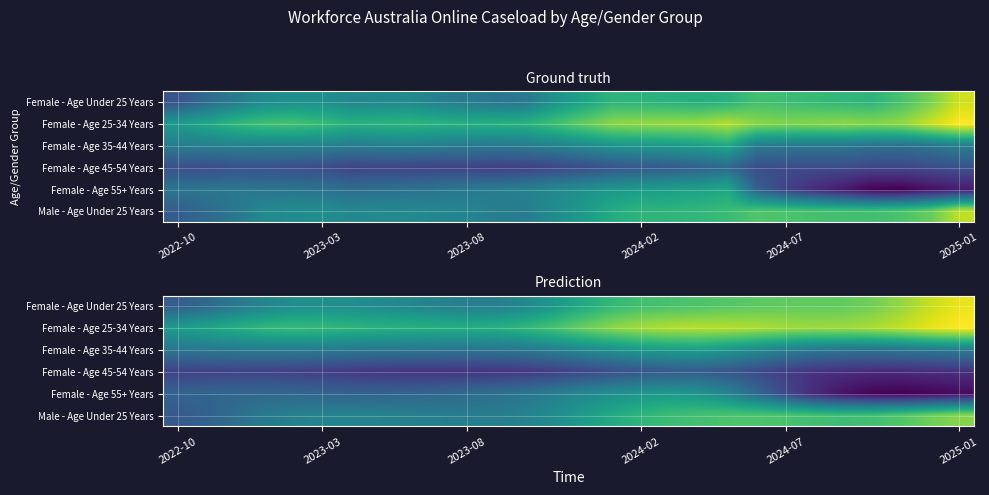

What is the total value across all series at 24?

99342.4